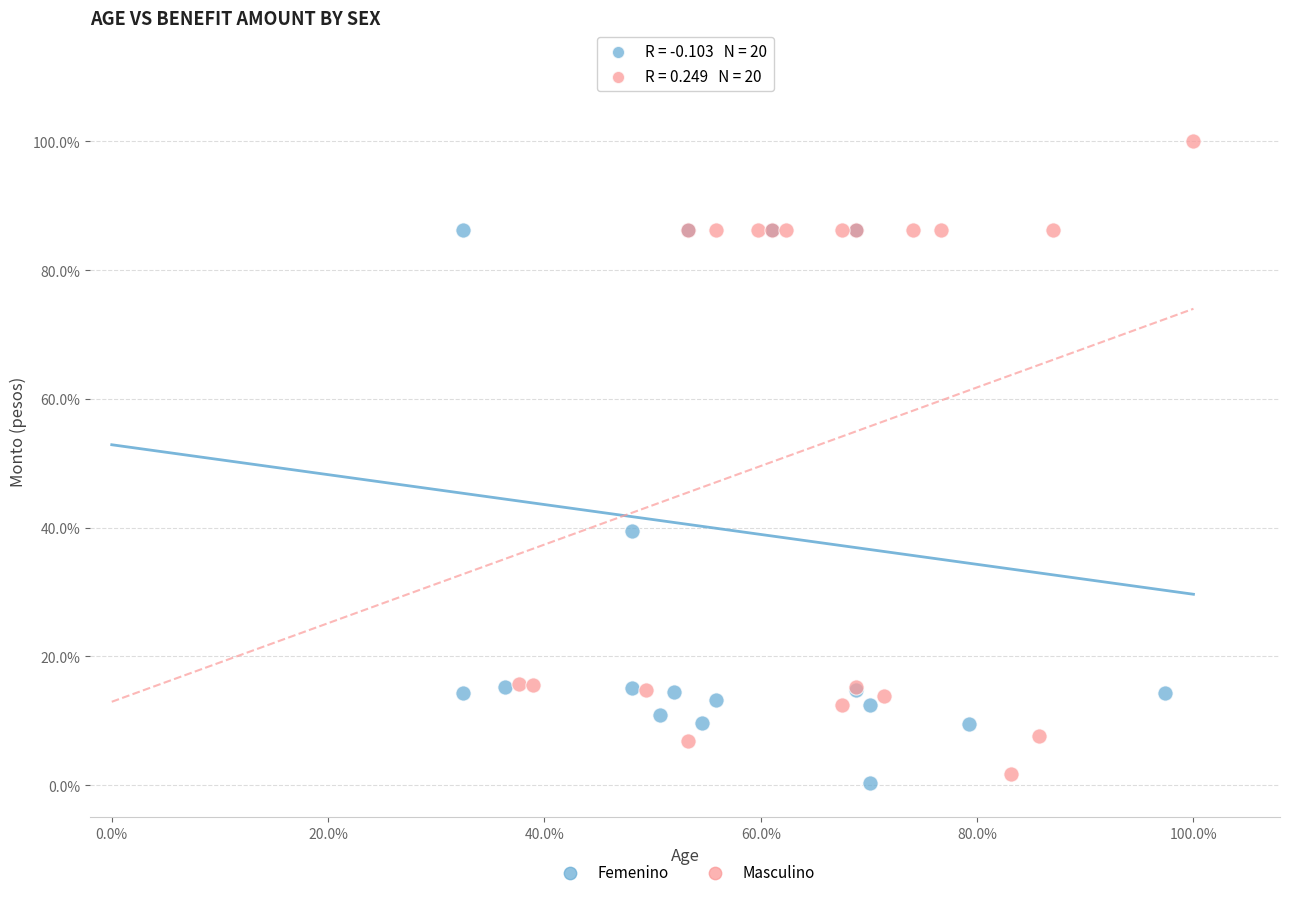

What are all the series names shown in the legend?

Femenino, Masculino